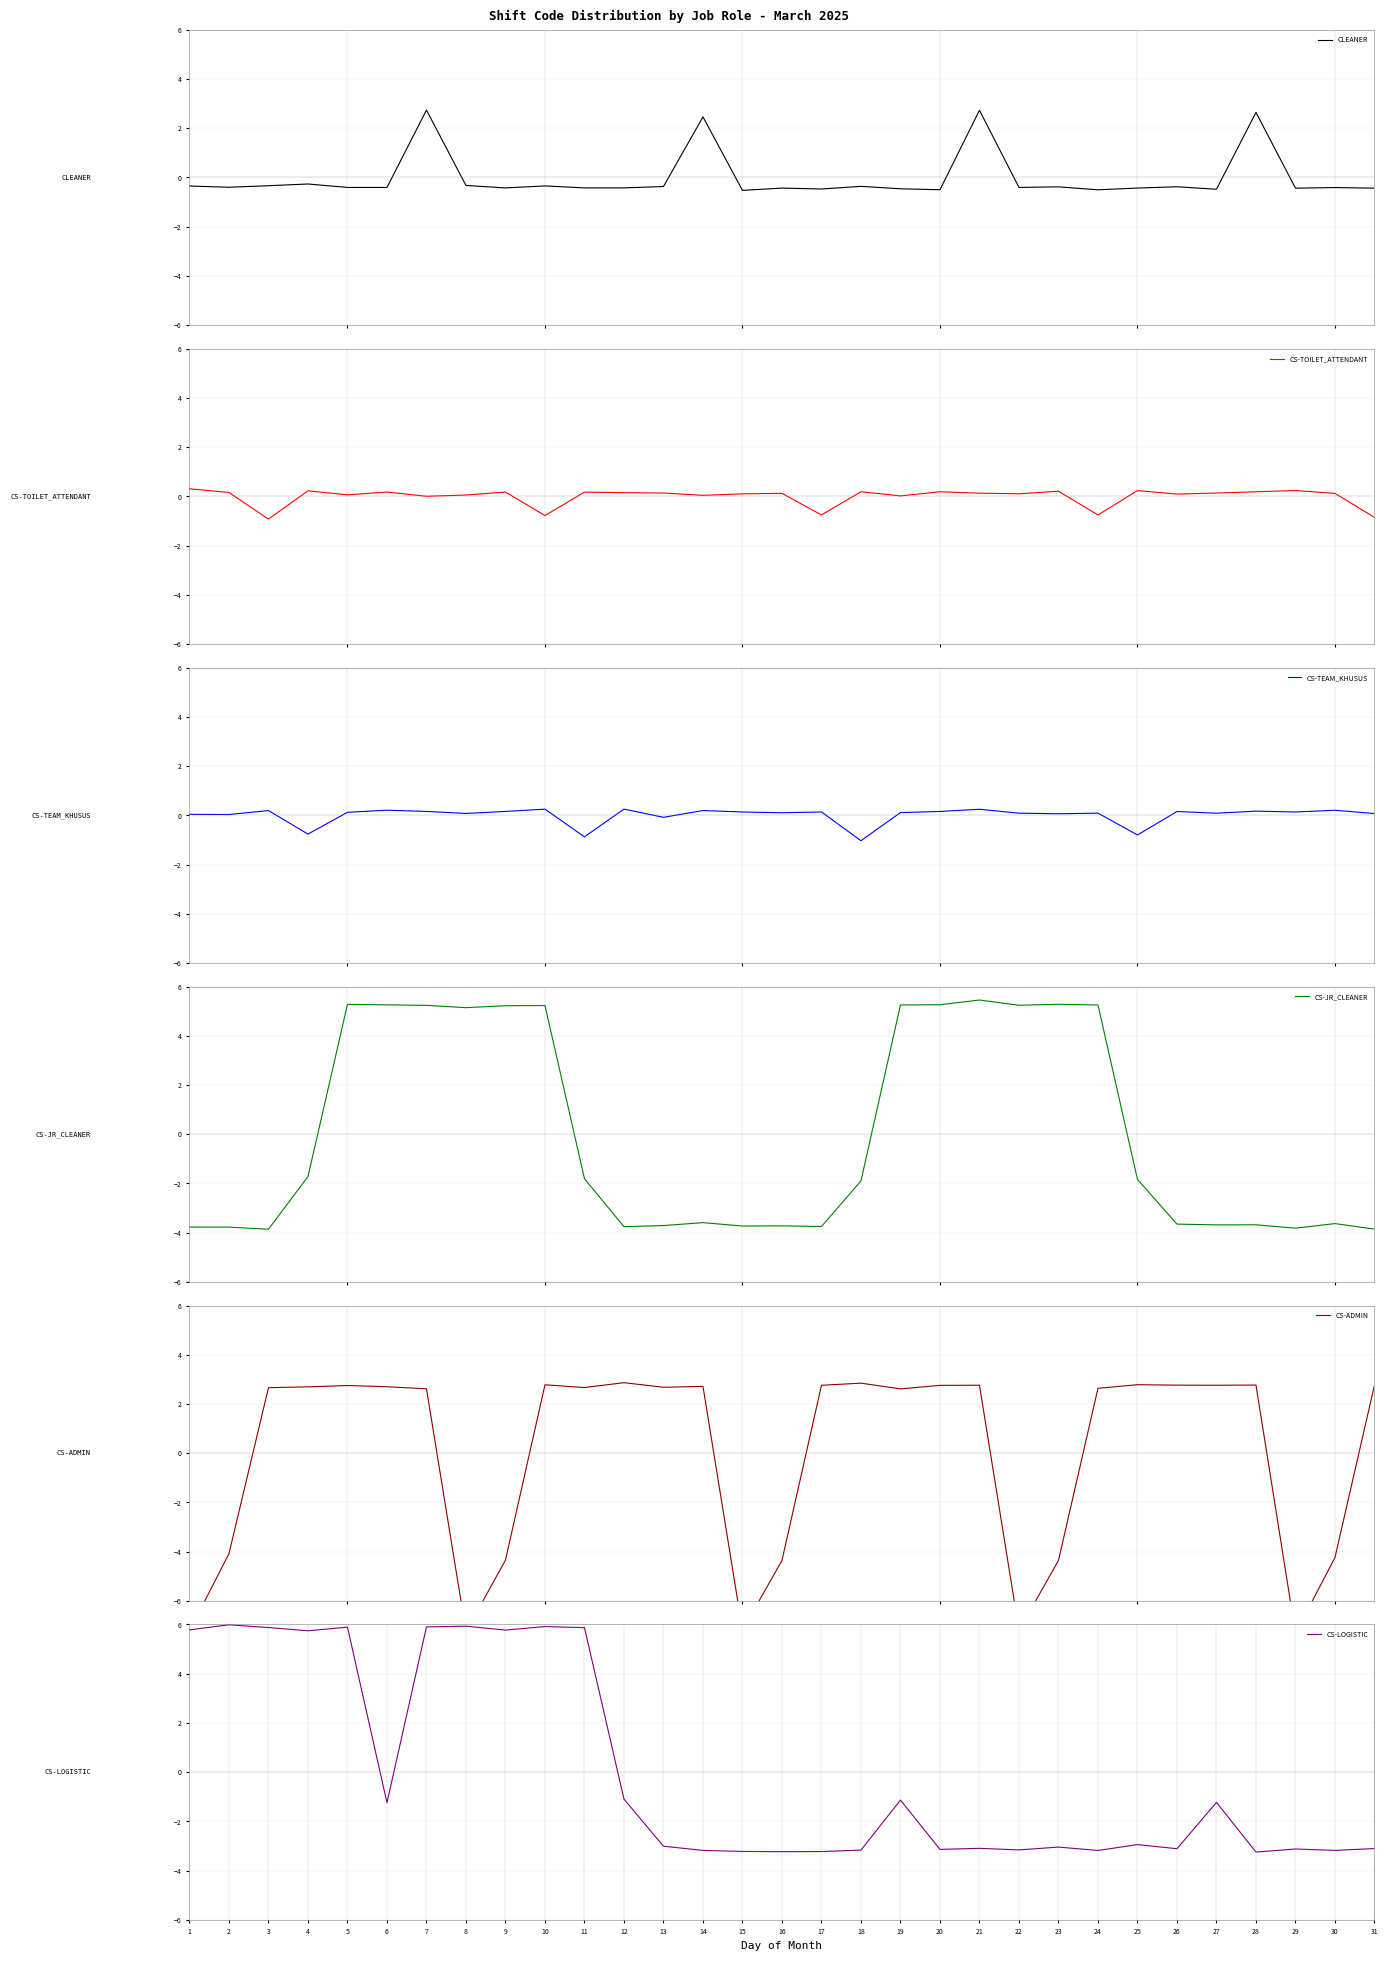

At which label does CS-TOILET_ATTENDANT first exceed 0?

1